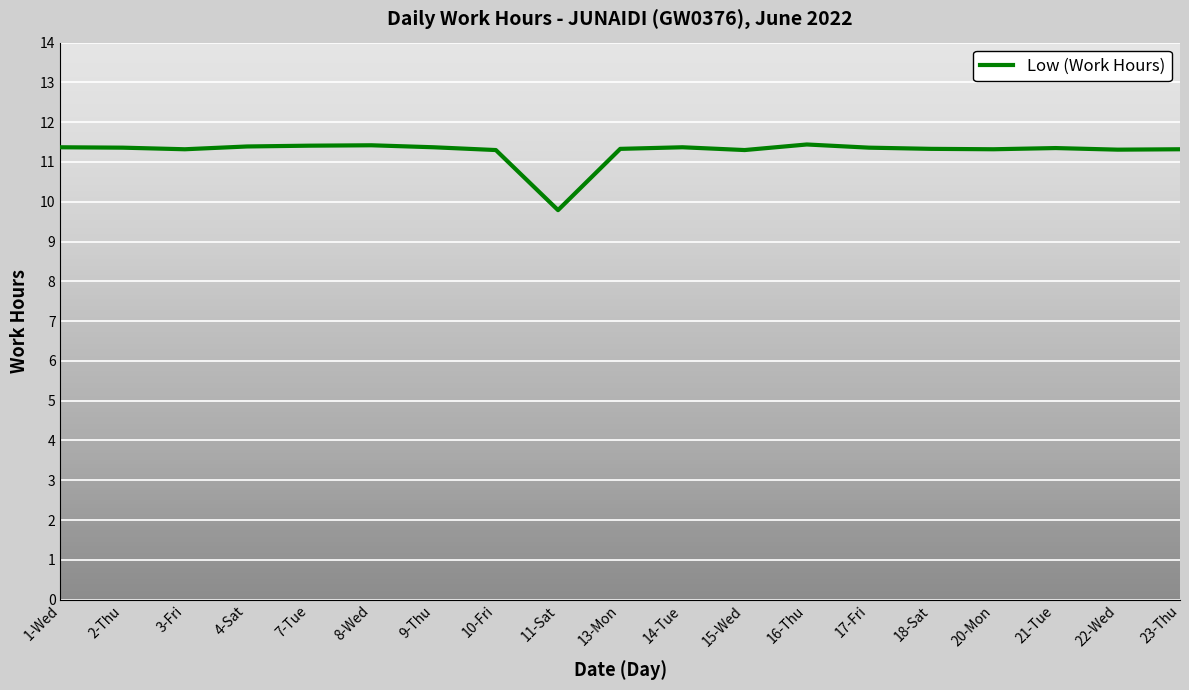

Count the number of categories in the chart.

19